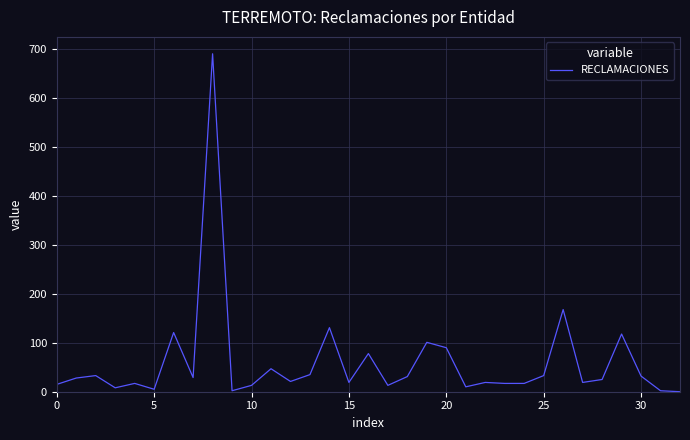

What is the maximum value shown in the chart?

691